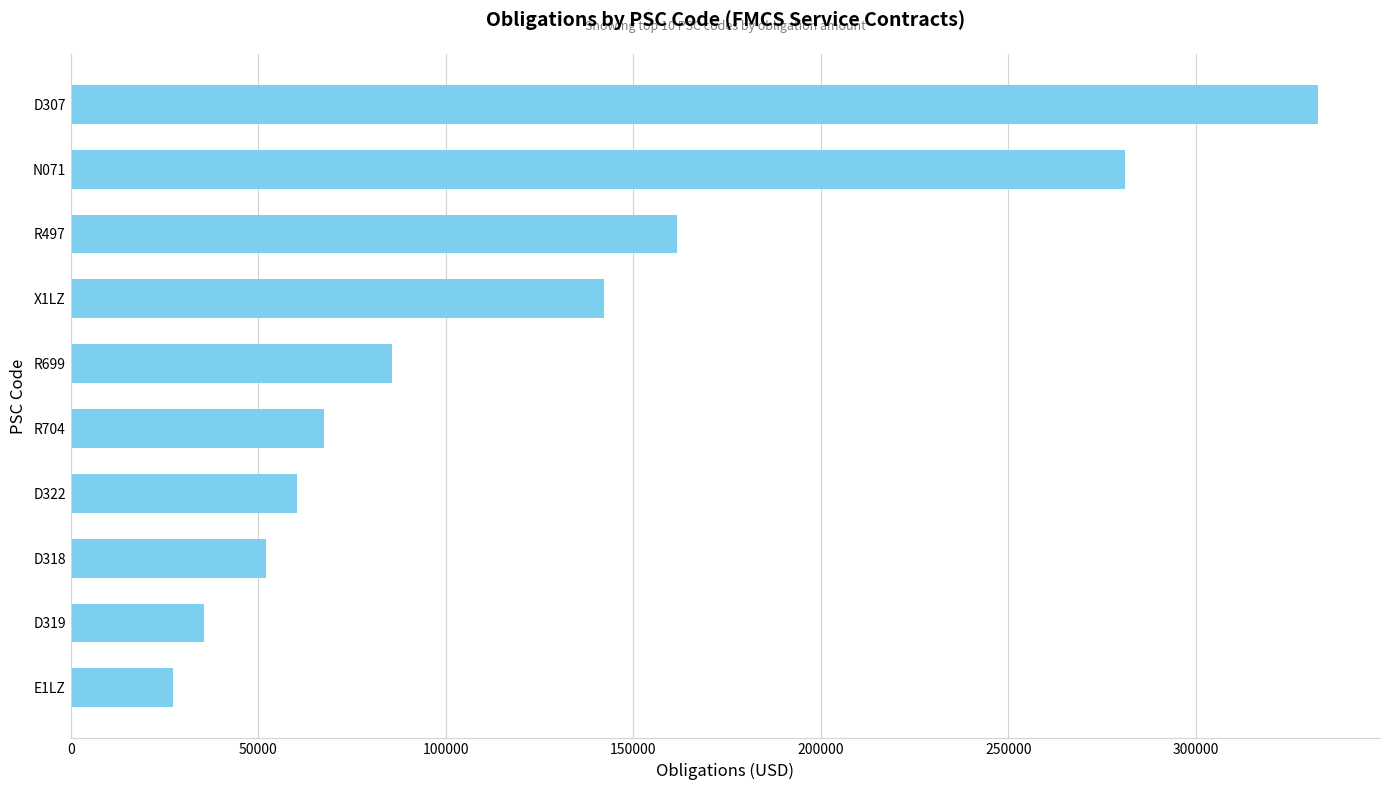

What value does the data have at D319?

35664.0